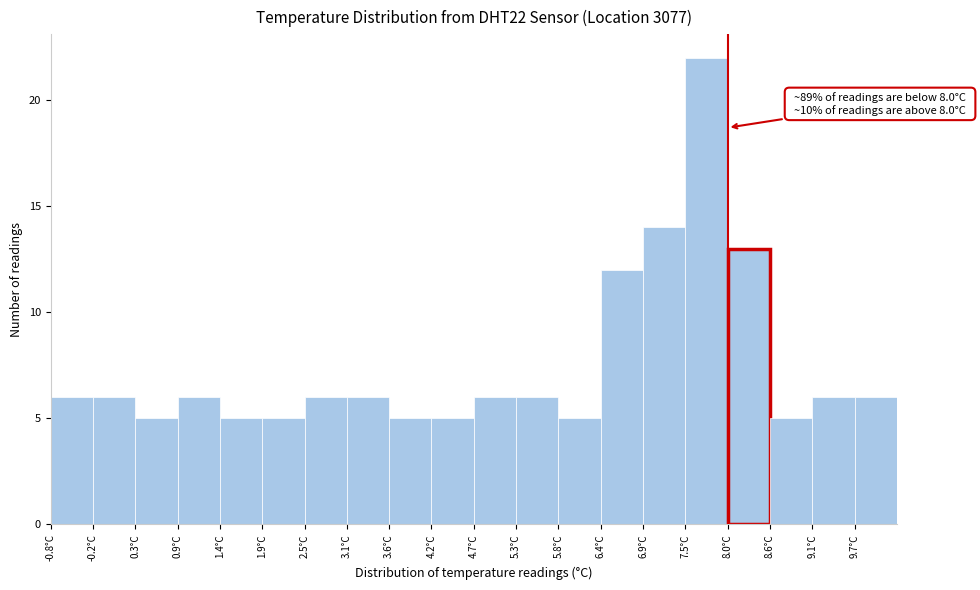

Over which range of the x-axis is the bar tallest?

7.45 to 8.00